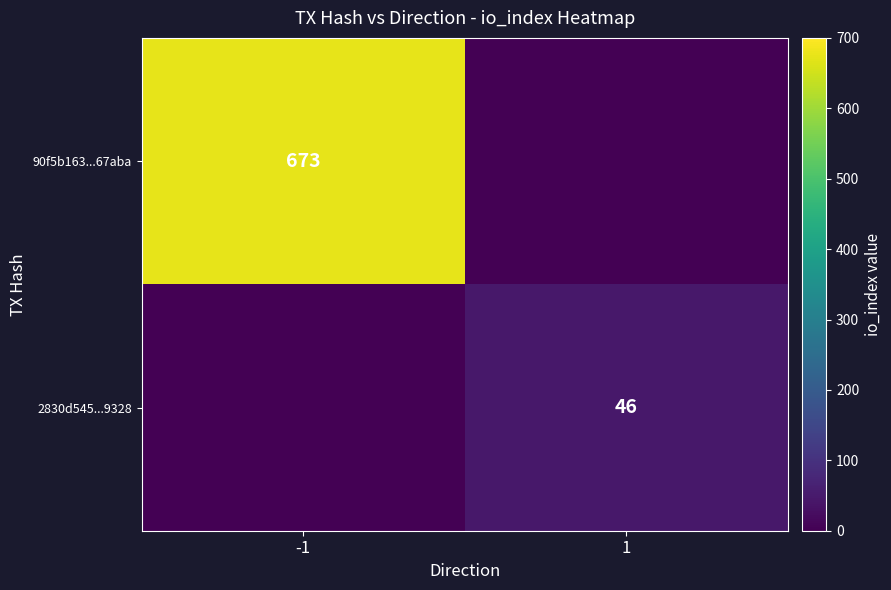

The 90f5b163...67aba series shows 1162 at -1. True or false?

False